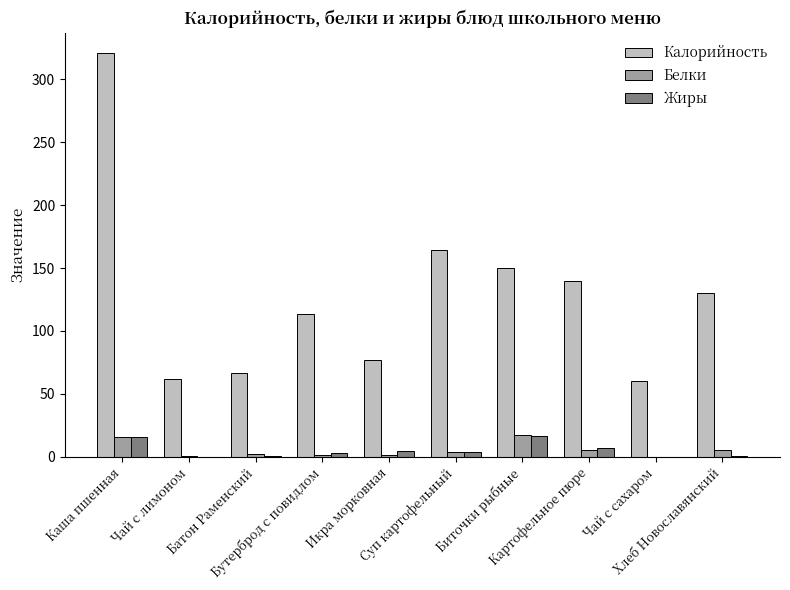

How many groups of bars are there?

10